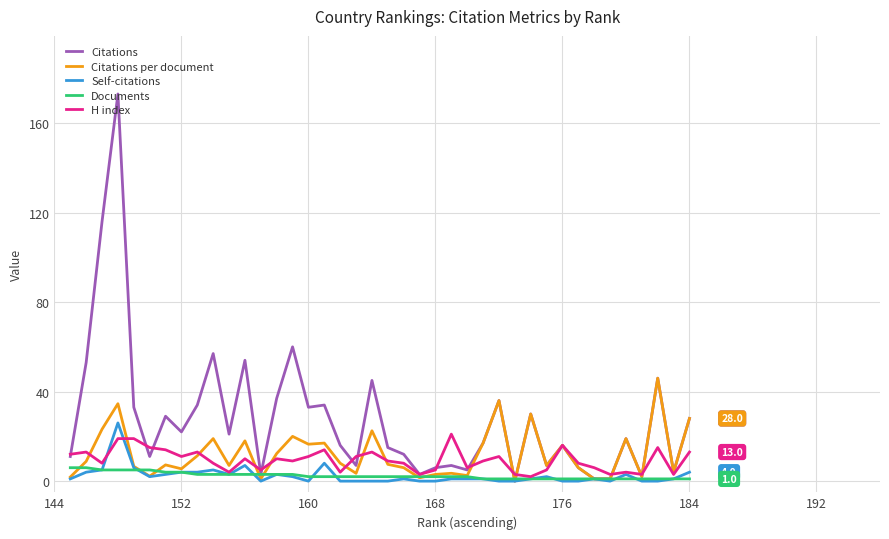

What are all the series names shown in the legend?

Citations, Citations per document, Self-citations, Documents, H index